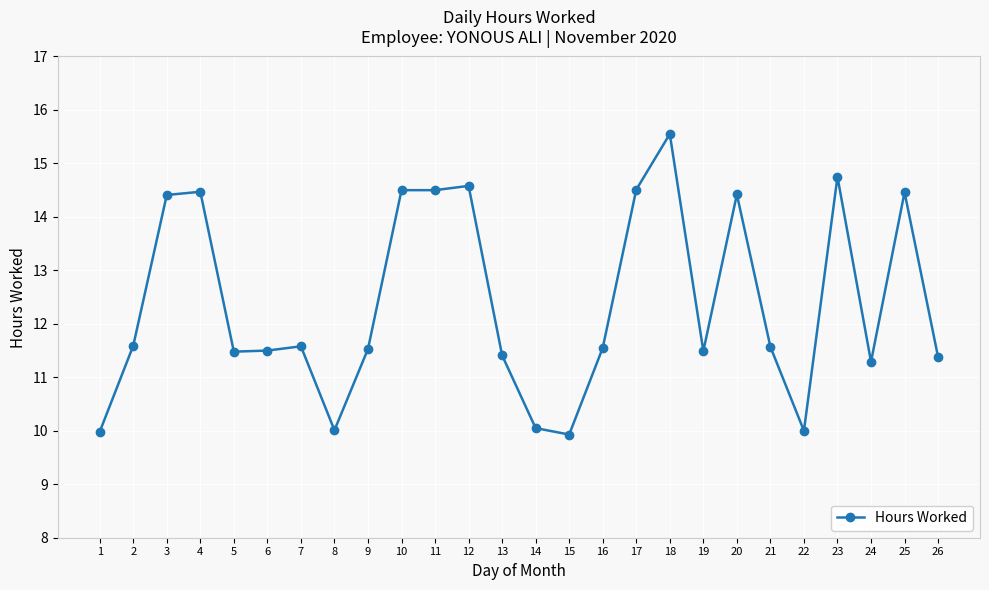

The chart shows a value of 14.5 at 10. True or false?

True